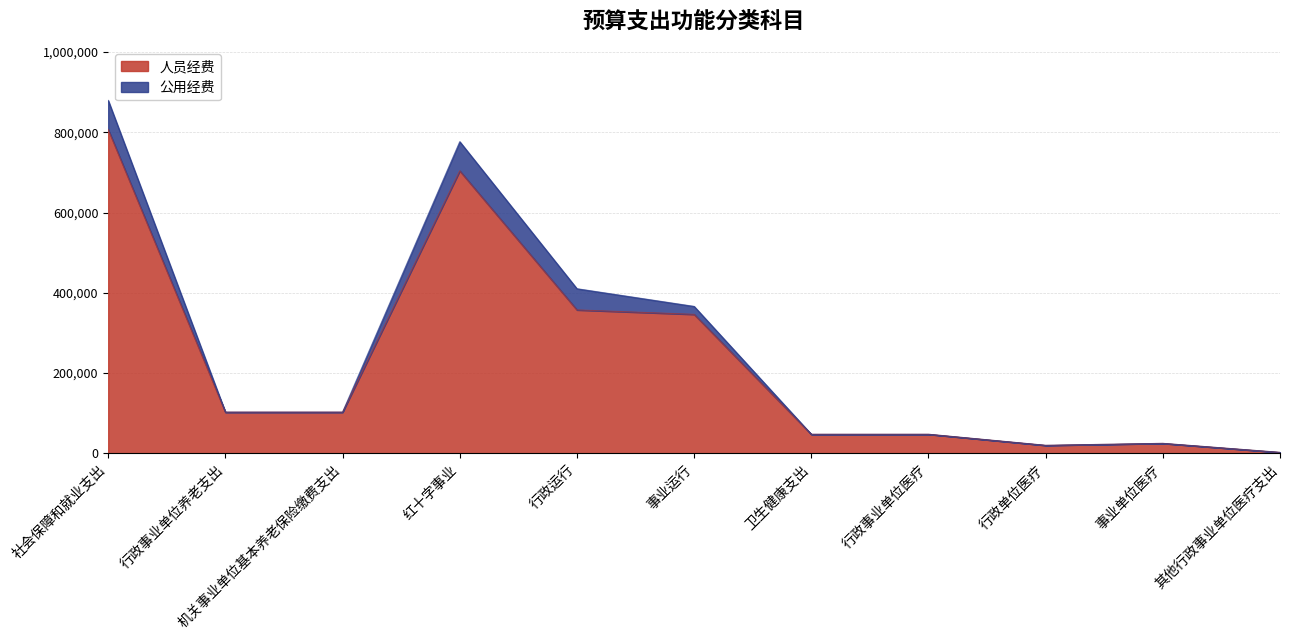

Approximately how many times larger is the value at 行政事业单位养老支出 compared to 事业单位医疗?

4.1